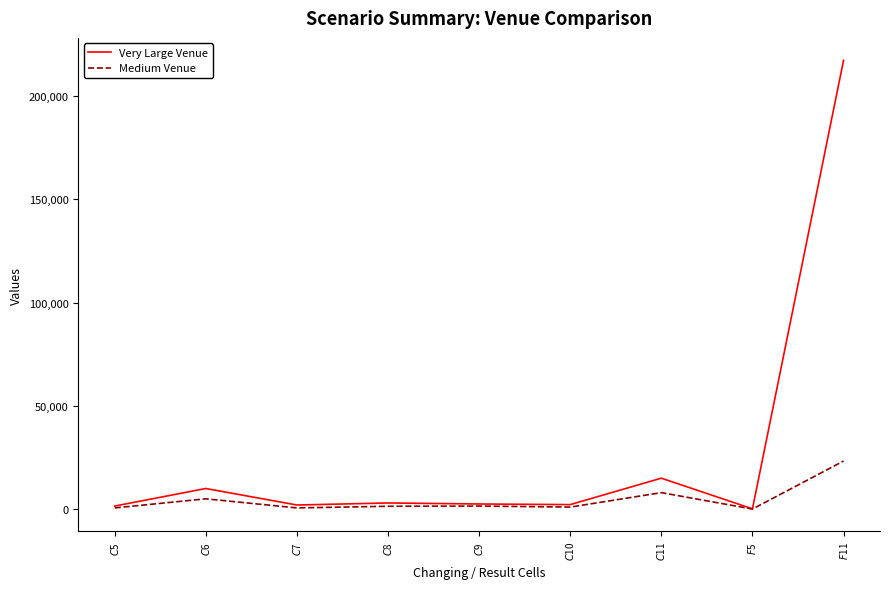

What is the highest value of the Medium Venue series?

23300